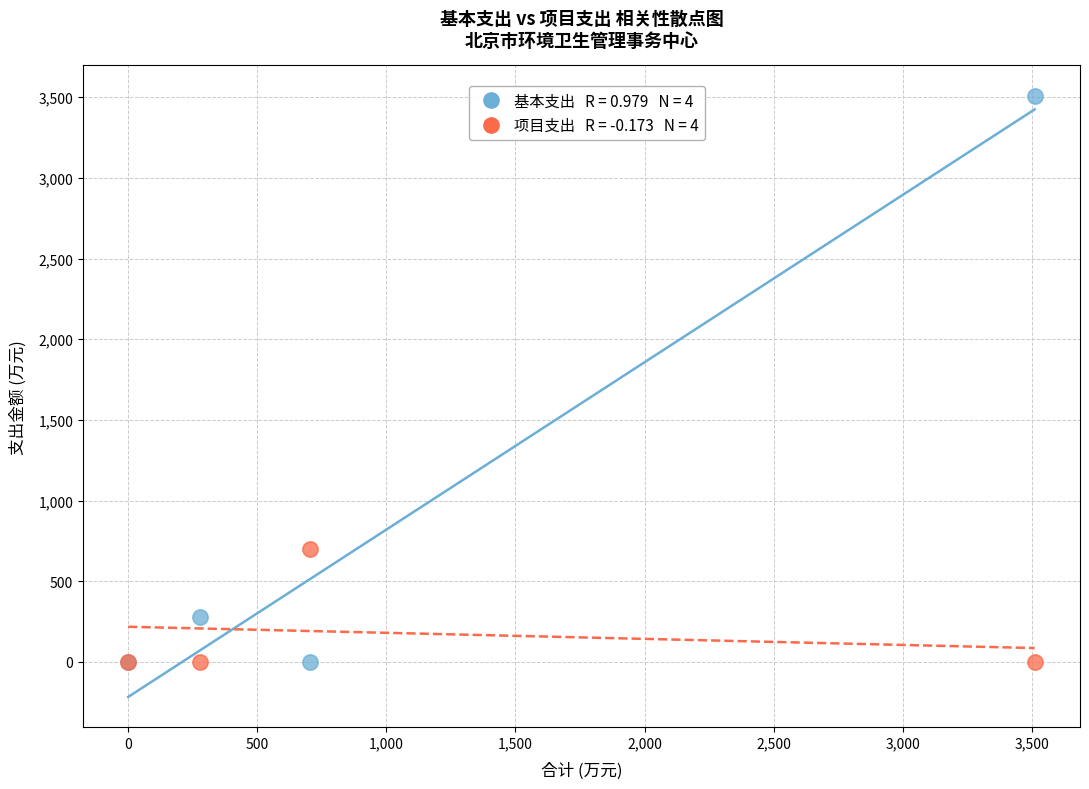

Across all series, what Y value is closest to 1755?

702.7